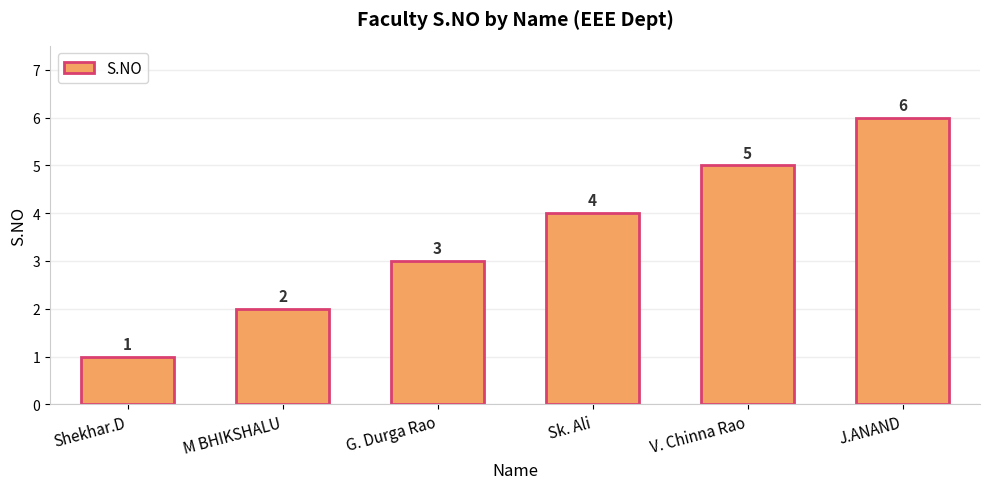

Rank the categories by value from highest to lowest.

J.ANAND, V. Chinna Rao, Sk. Ali, G. Durga Rao, M BHIKSHALU, Shekhar.D